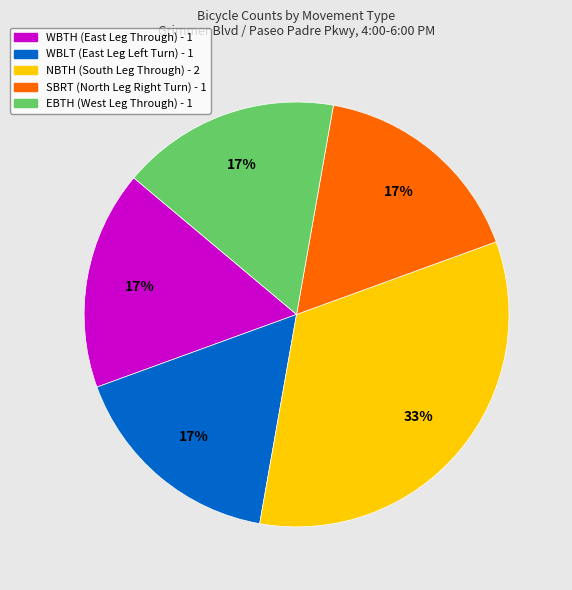

To the nearest percent, what is the average slice percentage?

20%